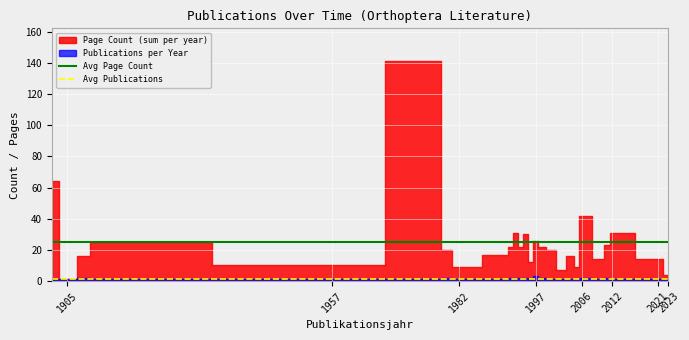

What is the maximum value for Avg Page Count?

24.9